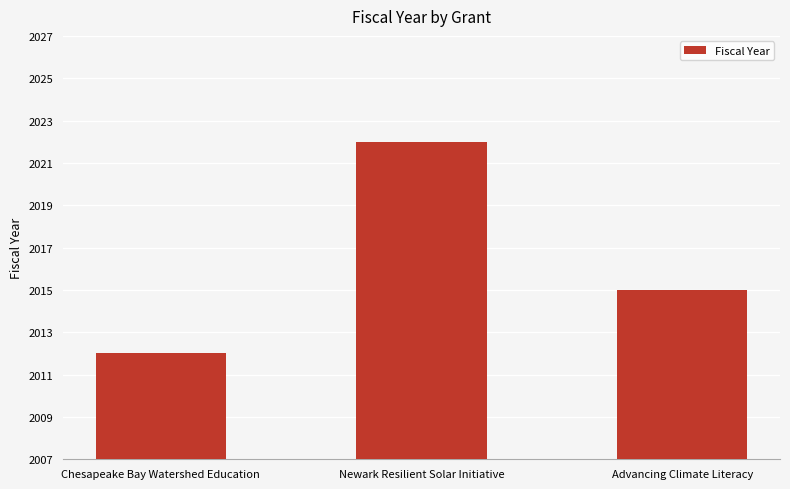

What is the average value?

2016